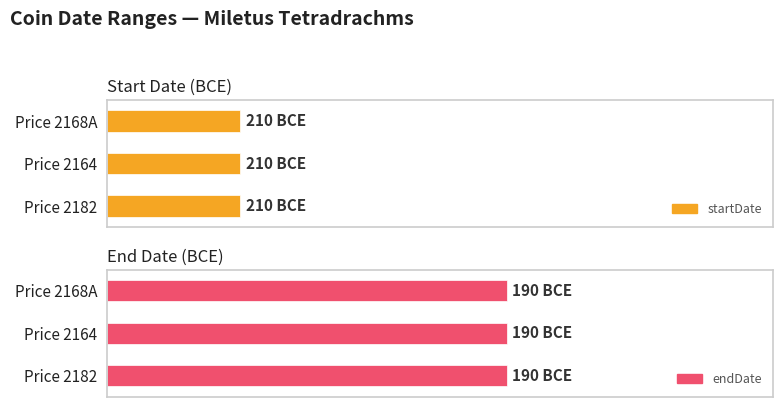

What are all the series names shown in the legend?

startDate, endDate